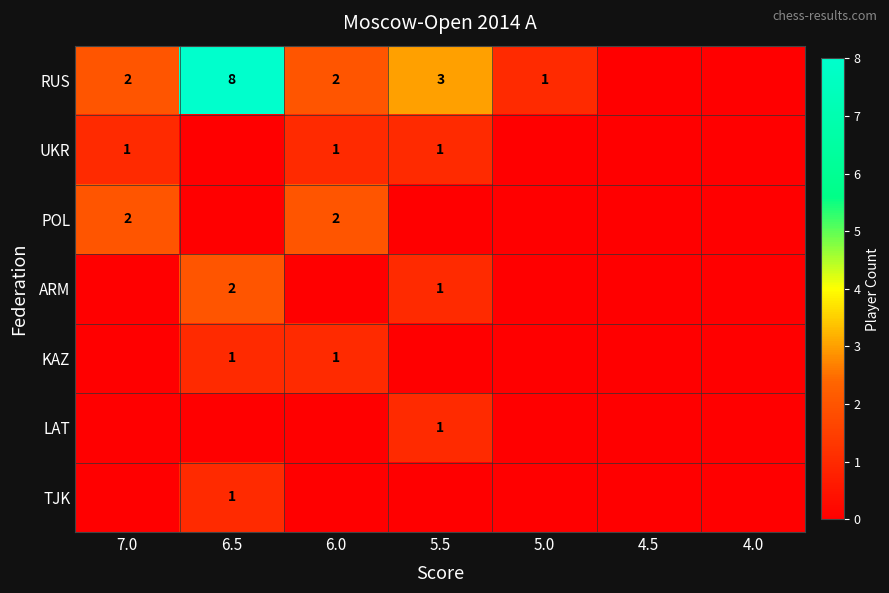

What is the total value across all series at 5.5?

6